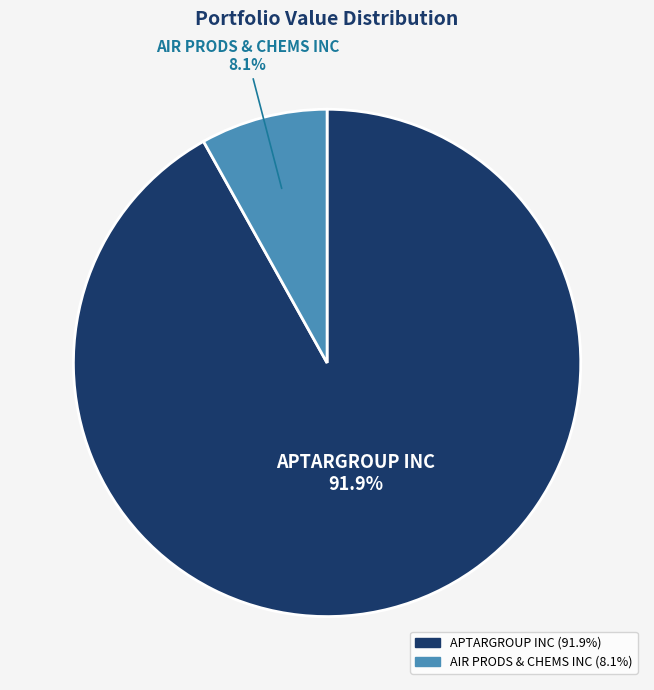

Combined, what portion of the pie is APTARGROUP INC and AIR PRODS & CHEMS INC?

100.0%